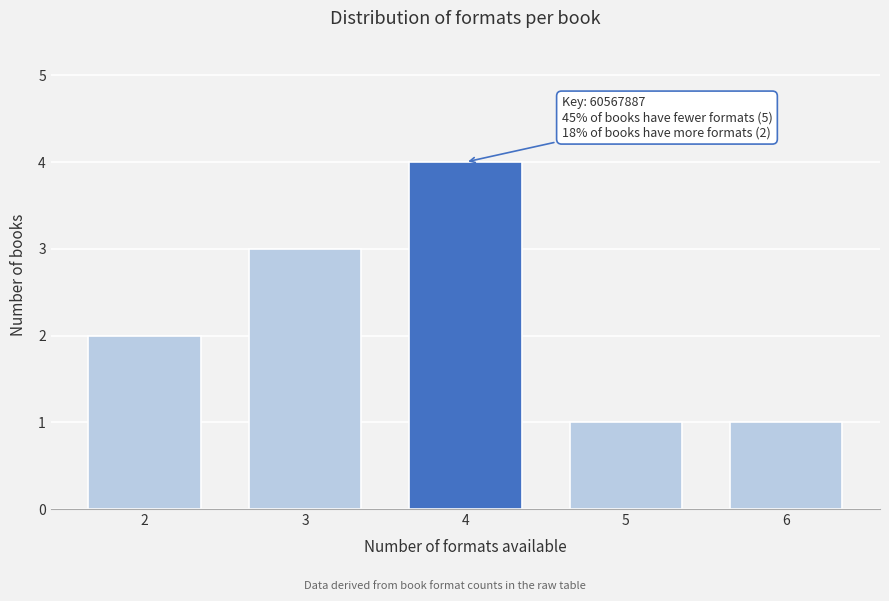

Reading left to right, transcribe all the data shown in this chart.

2=2	3=3	4=4	5=1	6=1